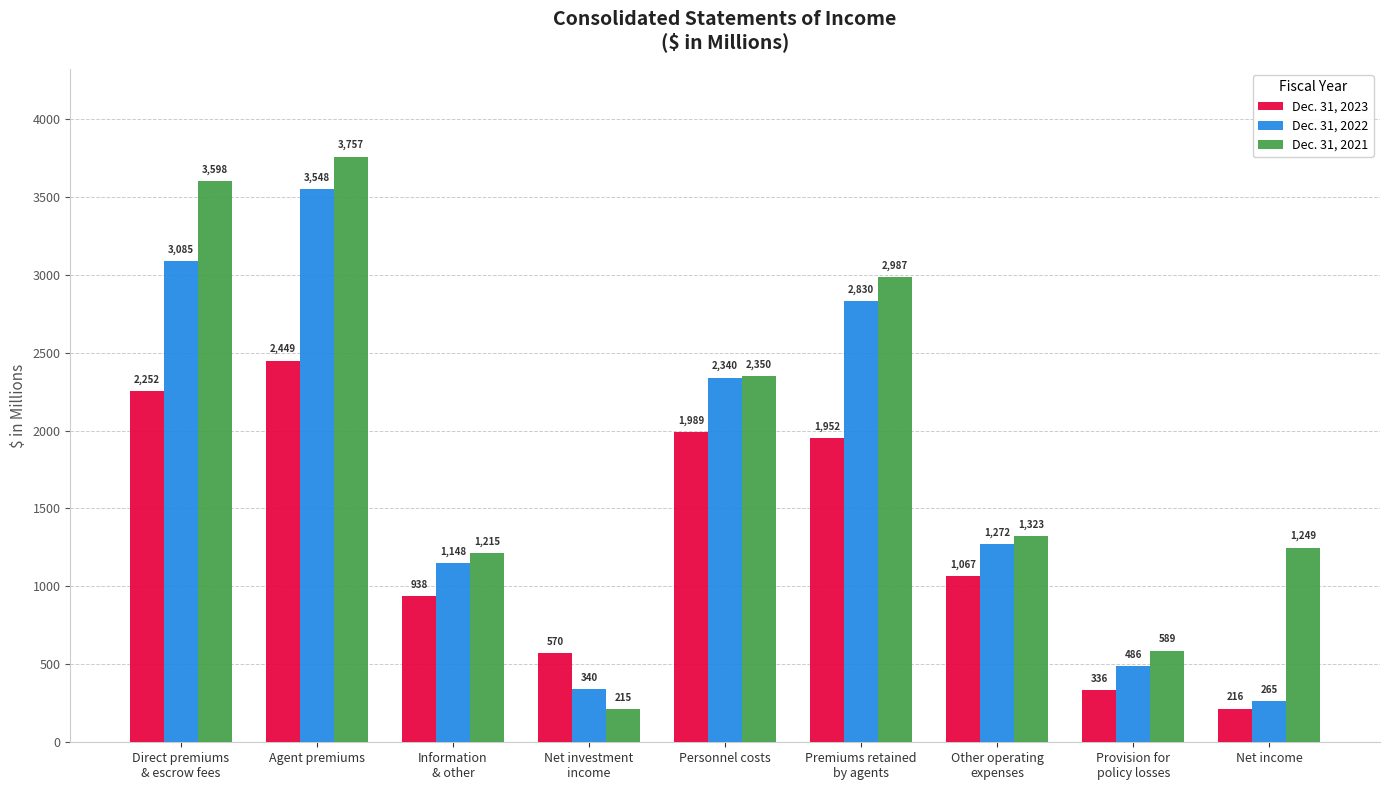

What is the minimum value for Dec. 31, 2022?

265.3